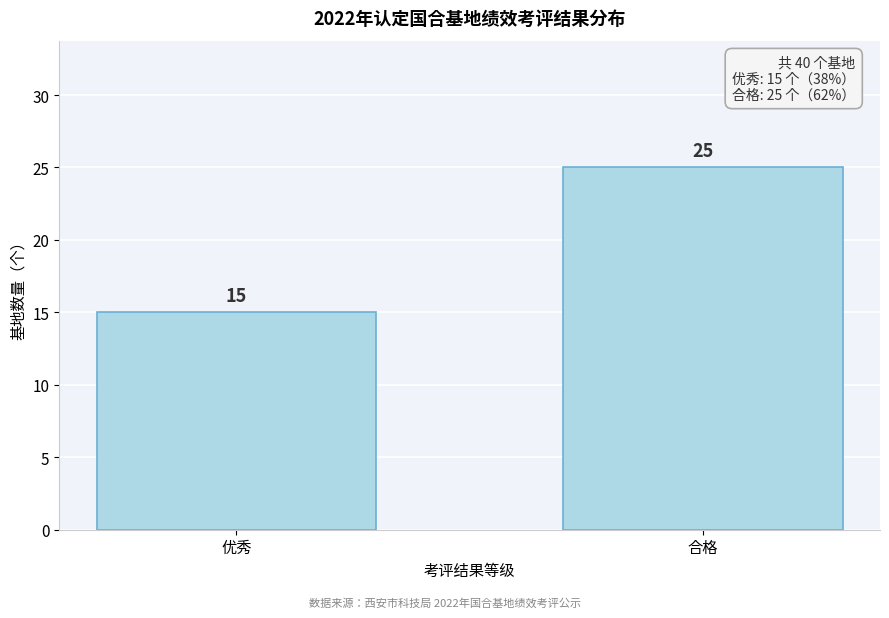

Reading left to right, what are all the values shown in this chart?

15	25